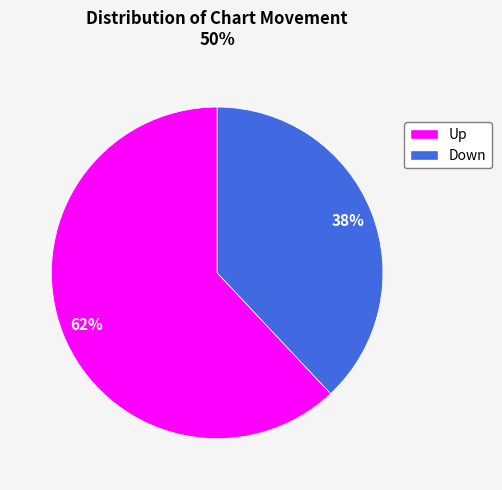

To the nearest percent, what is the difference between the largest and smallest slice percentages?

24%